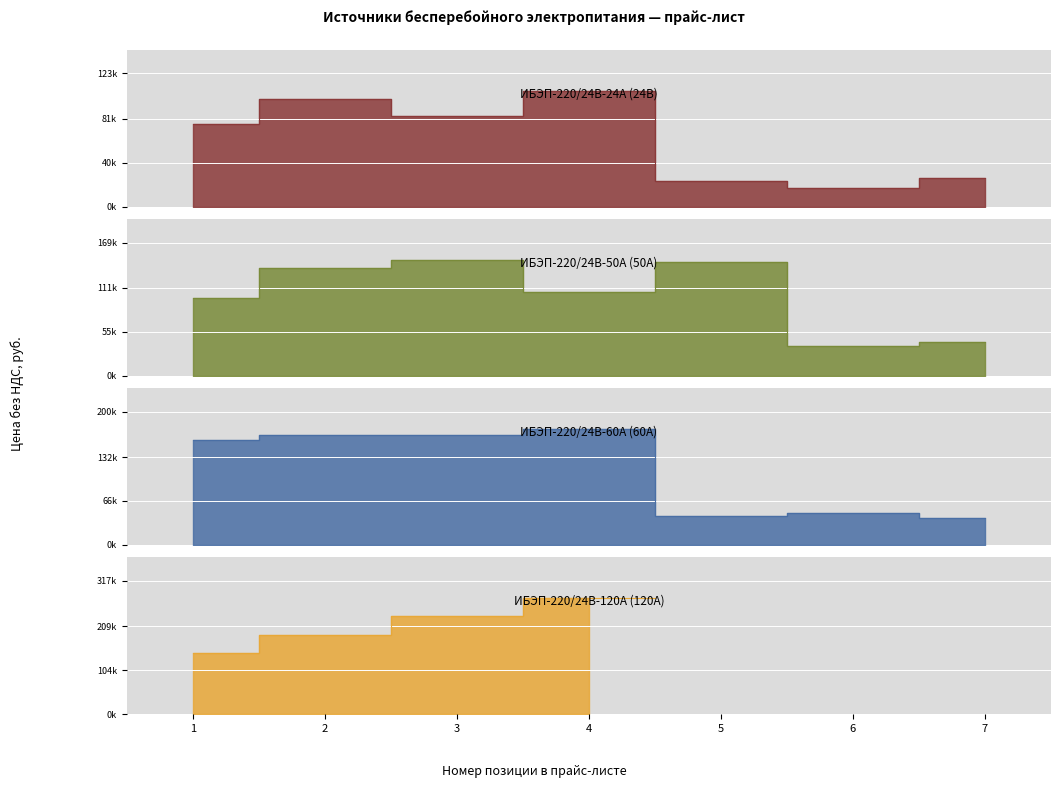

What is the difference between the ИБЭП-220/24B-50A (50А) values at 5 and 1?

45330